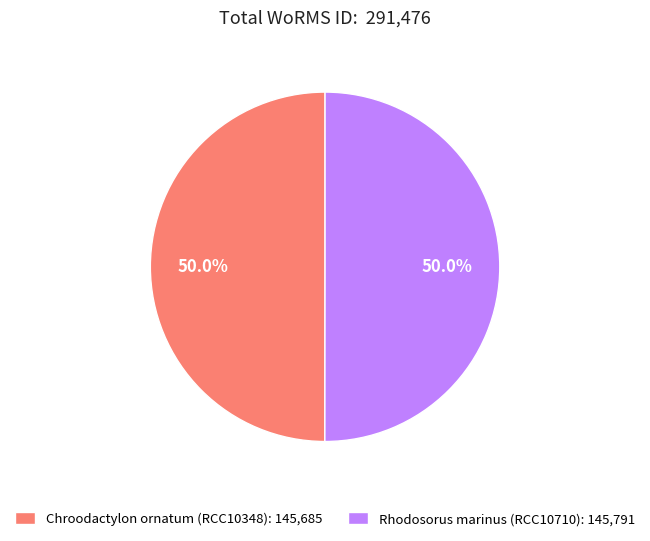

How many slices are in this pie chart?

2